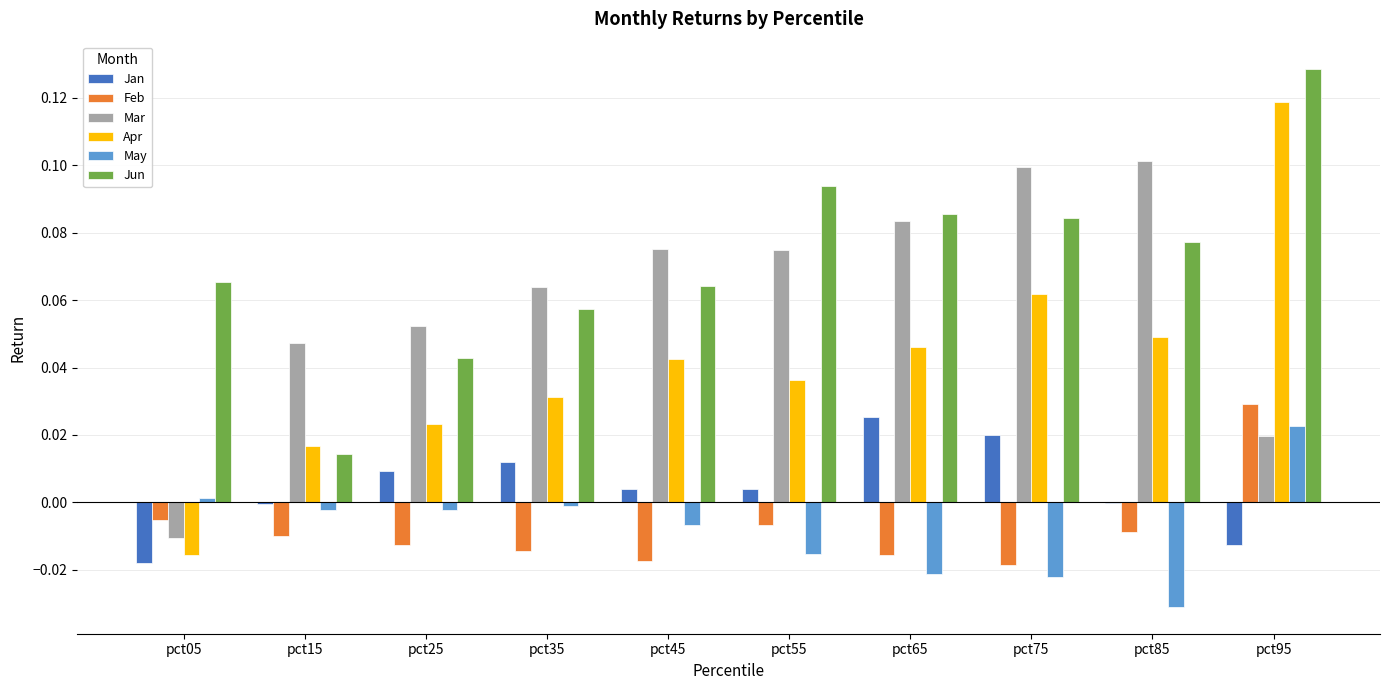

At which category is the sum across all series the highest?

pct95